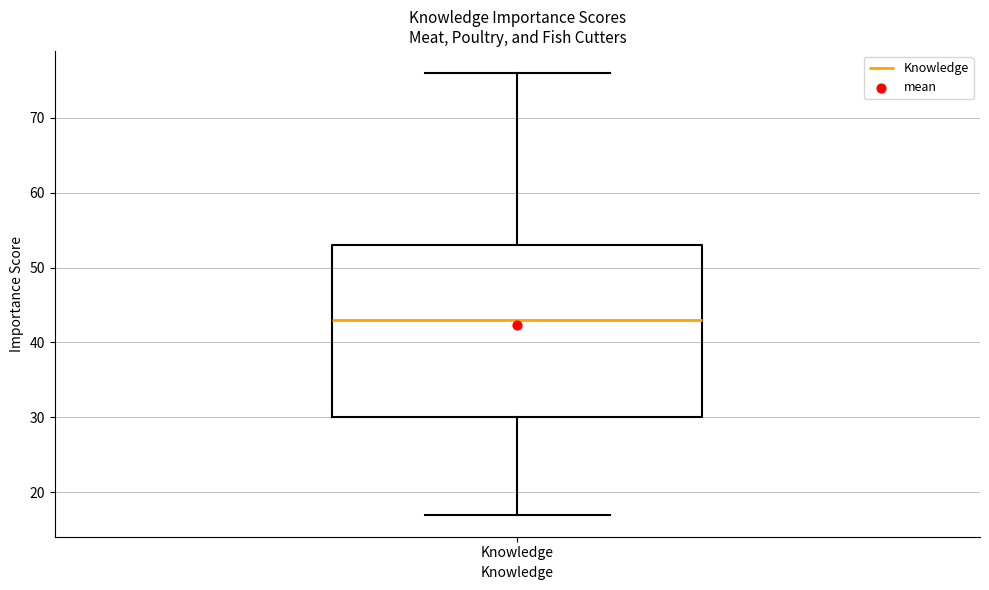

Read this box plot against the y-axis: the position of the median line, the range covered by the box, and the ends of both whiskers. The values are not printed on the chart, so give them approximately, as read against the axis.

median 43, box 30 to 53, whiskers 17 to 76